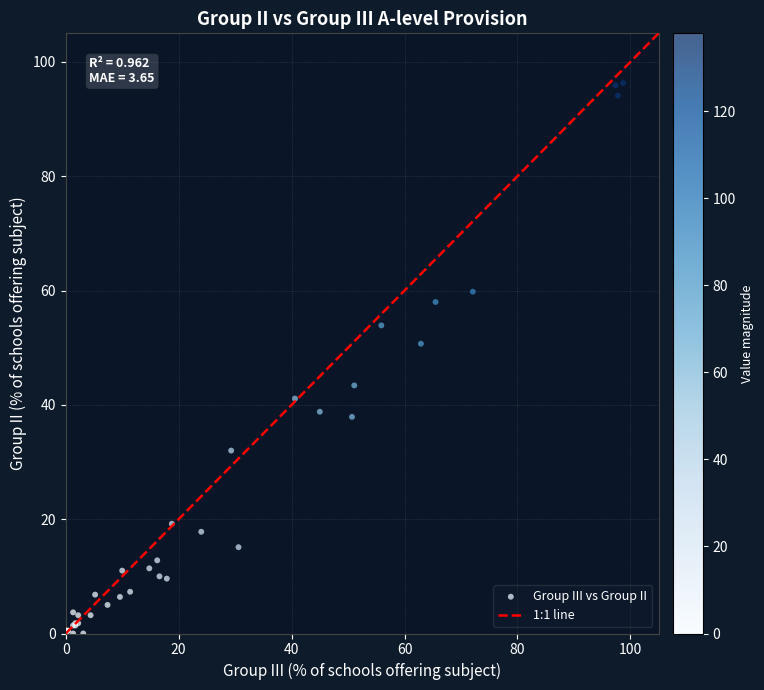

What Y value in the scatter plot is closest to 48?

50.7